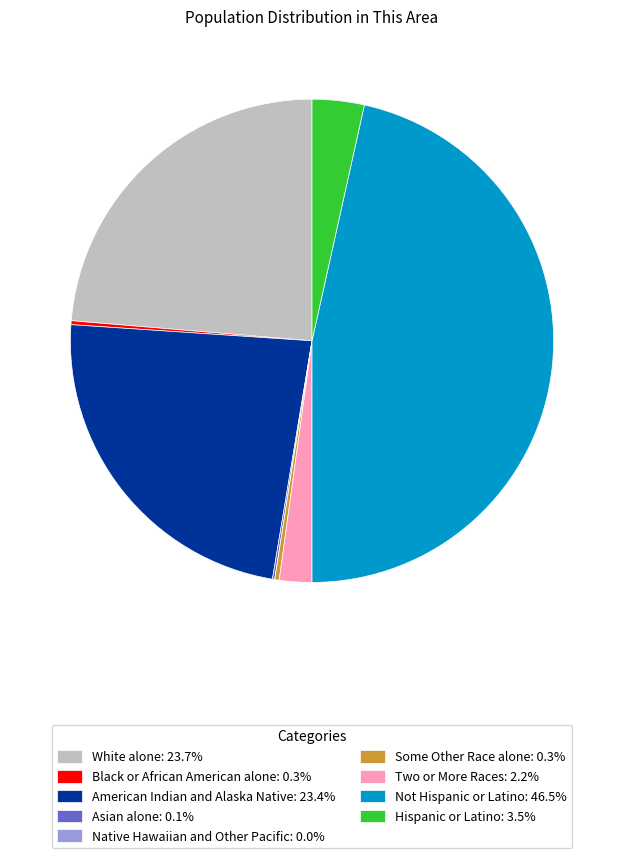

Is Some Other Race alone: 0.3% the majority of the pie?

No